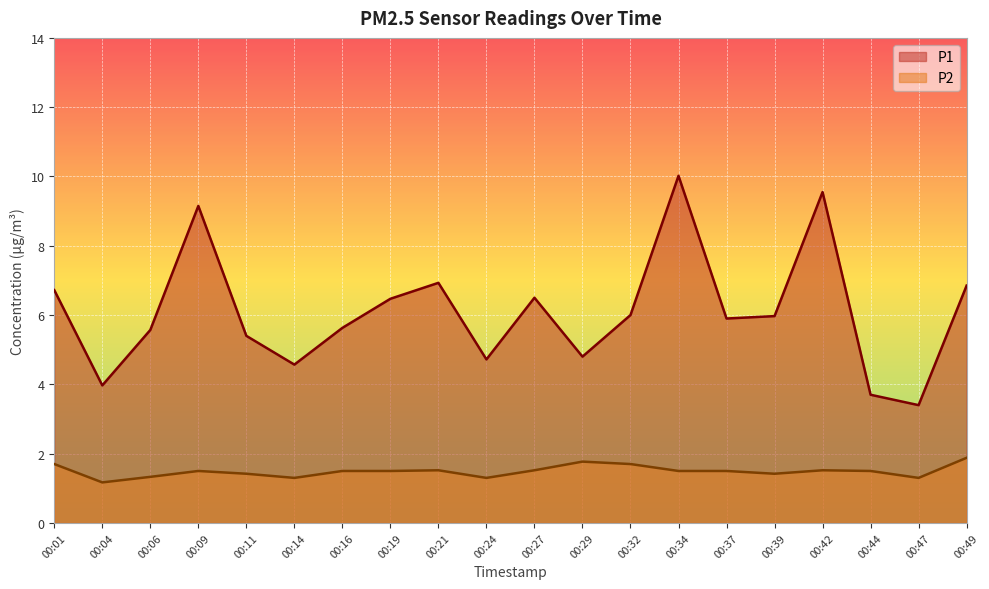

What value does the P1 series have at 00:44?

3.7